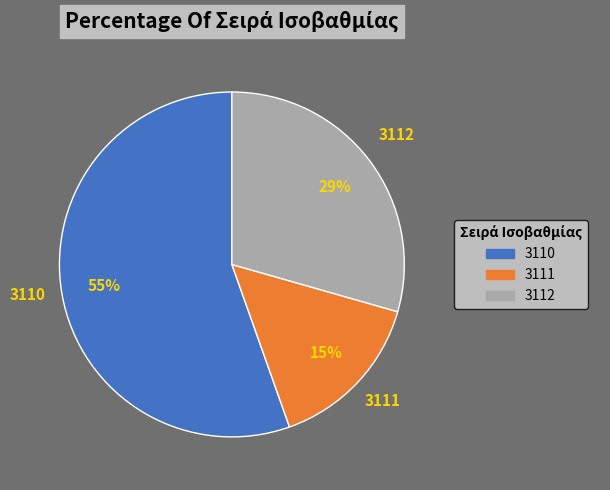

To the nearest percent, what is the difference between the 3112 and 3110 slice percentages?

26%